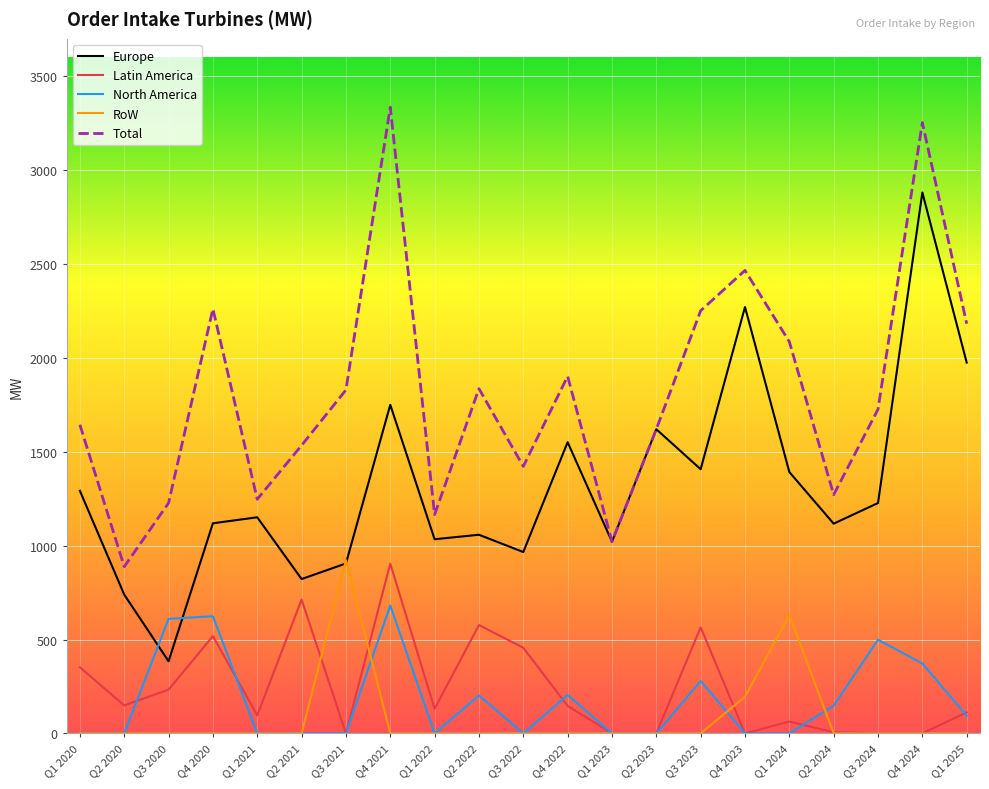

At which label does Latin America reach its peak?

Q4 2021